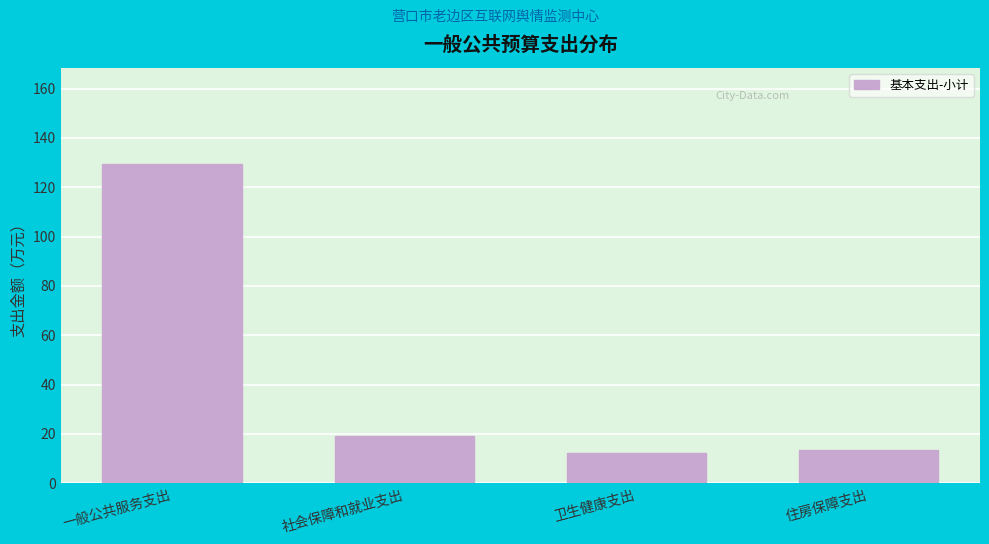

Reading left to right, what are all the values shown in this chart?

129.6	19.2	12.4	13.4